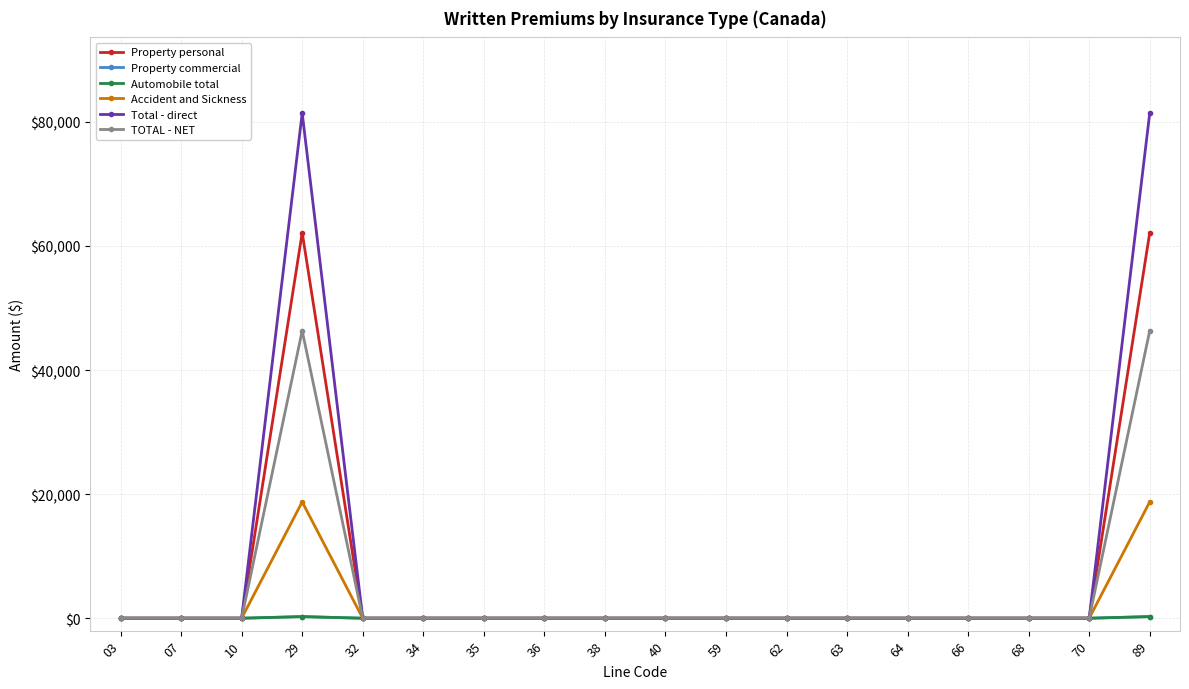

The value of TOTAL - NET at 59 is 23965. True or false?

False